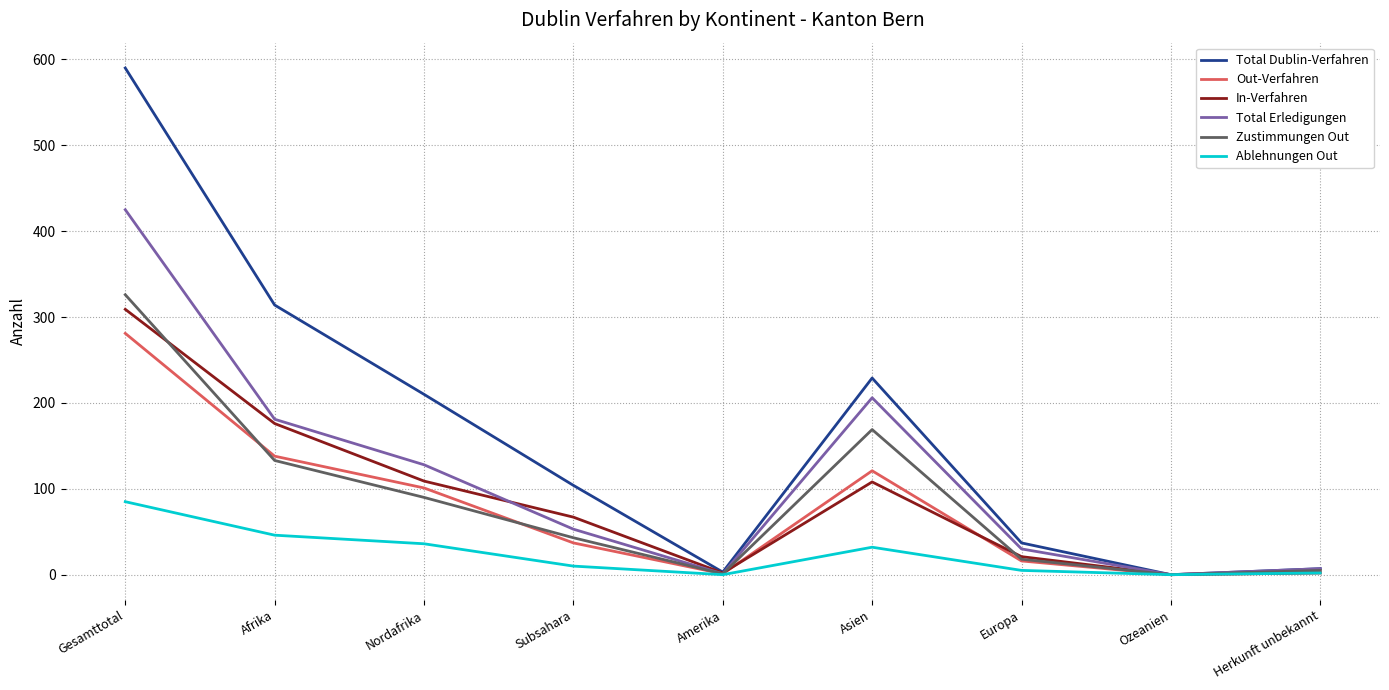

Which series has the widest spread of values?

Total Dublin-Verfahren